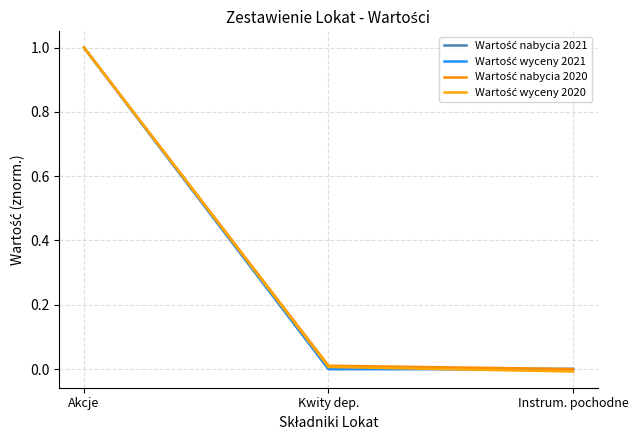

List the labels in order of Wartość wyceny 2021 value, smallest first.

Instrum. pochodne, Kwity dep., Akcje